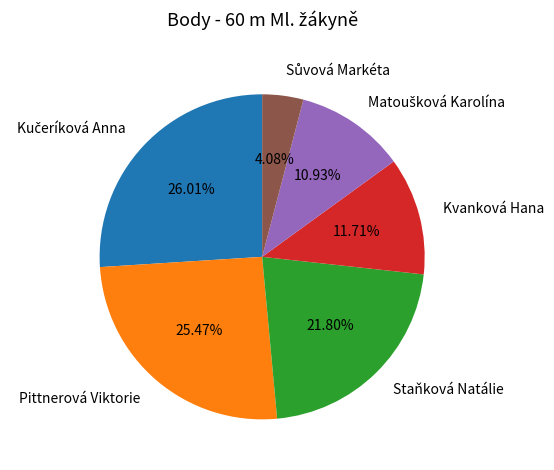

Is there any slice that represents more than half of the pie?

No